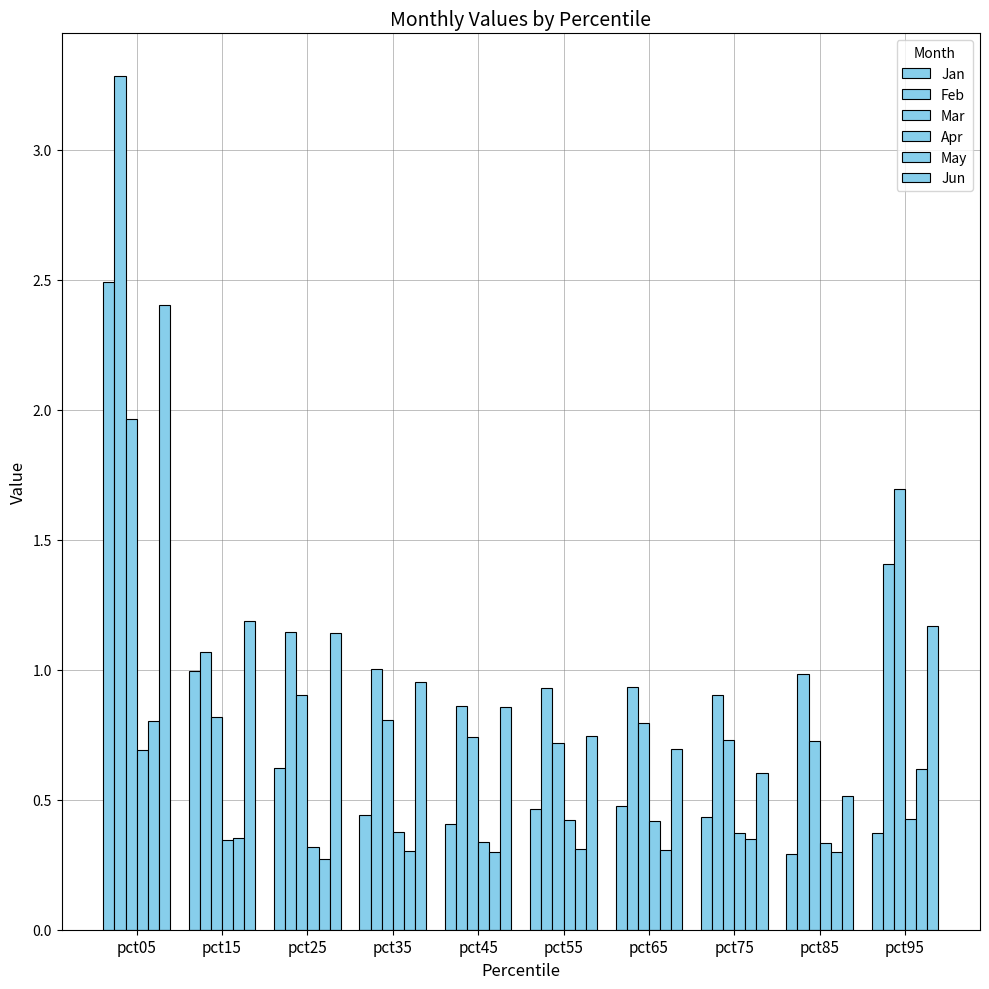

Between pct75 and pct65, which is larger?

pct65